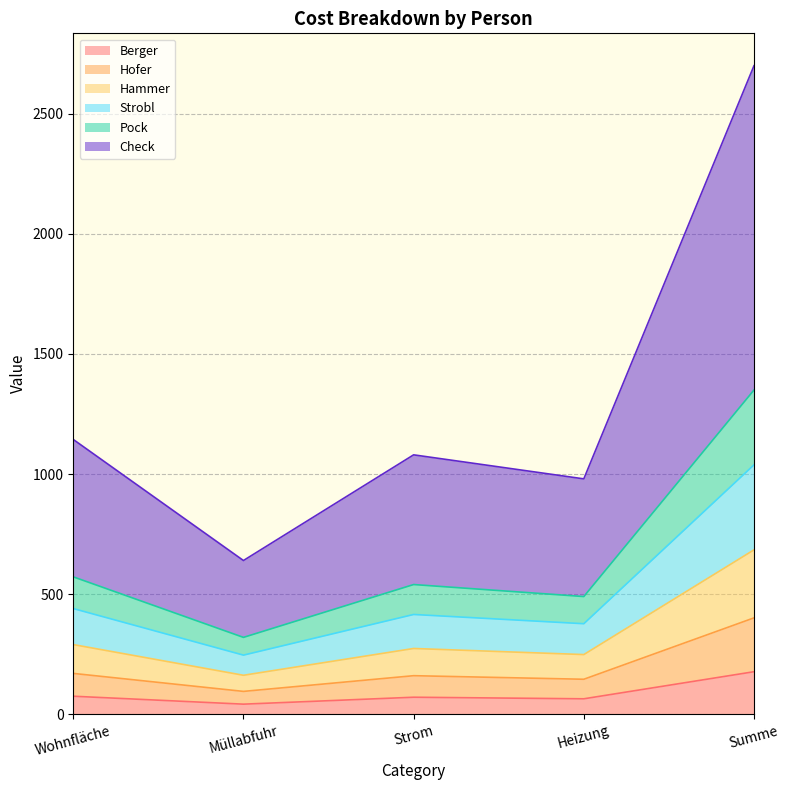

True or false: Pock has more than 0 points higher than both neighbors.

True